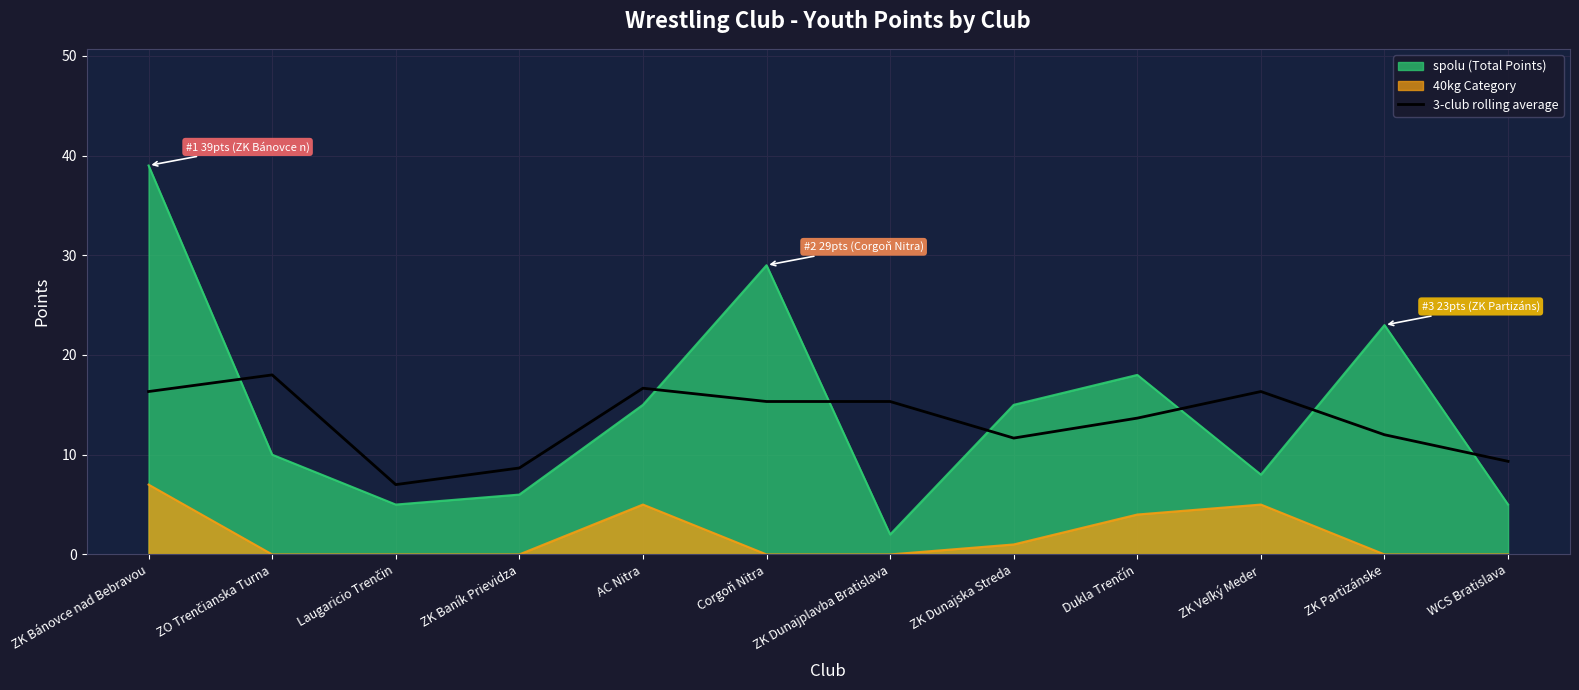

Rank the series at ZK Partizánske from highest to lowest value.

spolu (Total Points), 3-club rolling average, 40kg Category